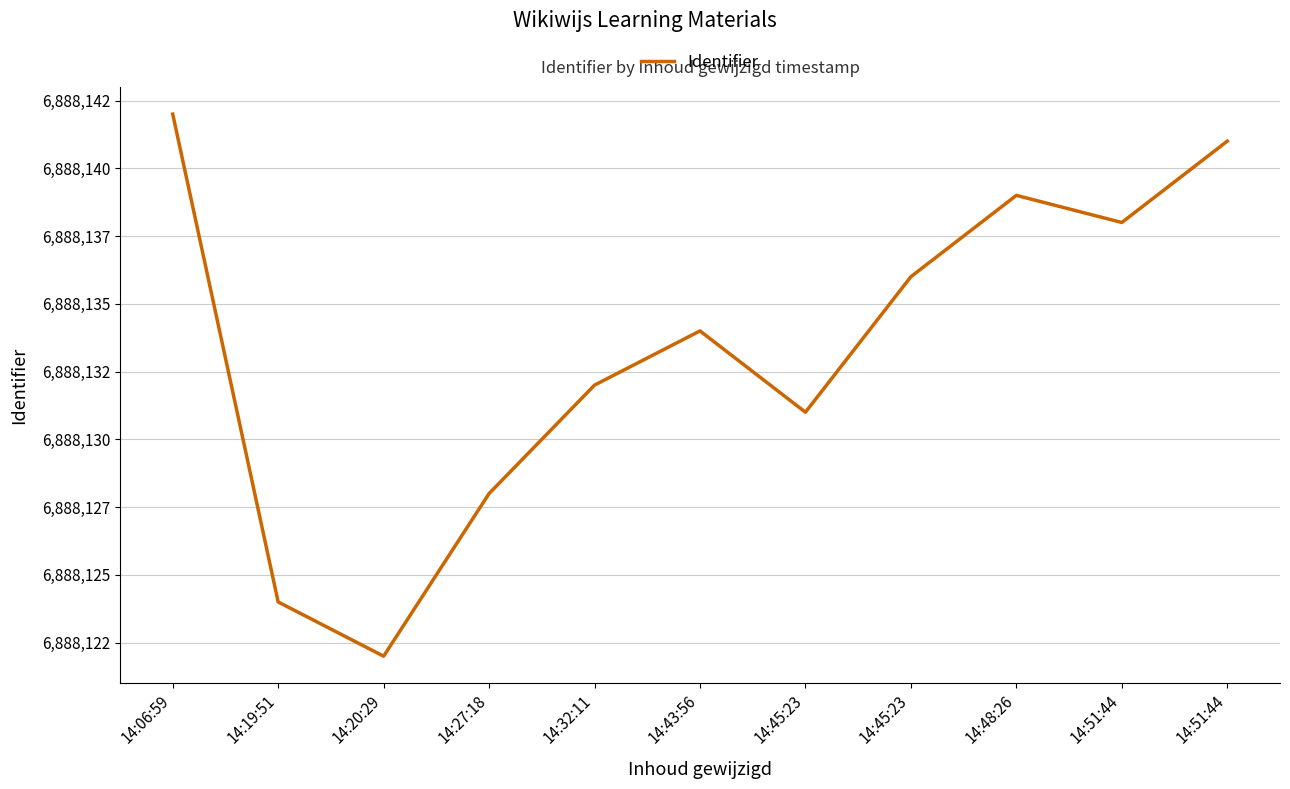

At which category does the chart reach its minimum across all series?

14:20:29